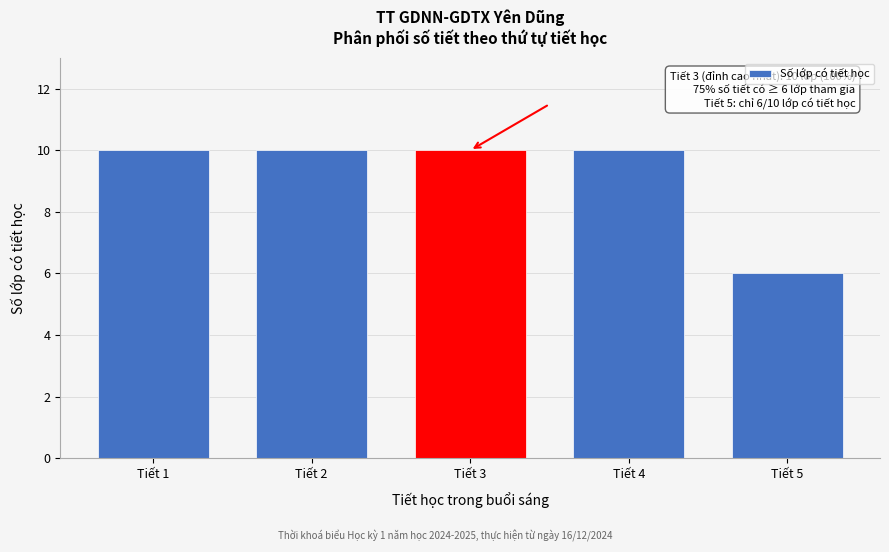

Reading left to right, extract all data points from this chart.

Tiết 1=10	Tiết 2=10	Tiết 3=10	Tiết 4=10	Tiết 5=6